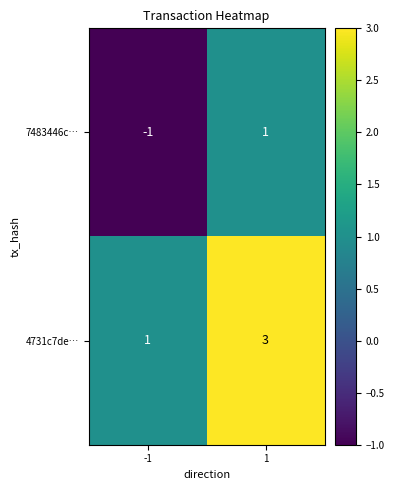

Is it true that 7483446c… equals -2 at -1?

False